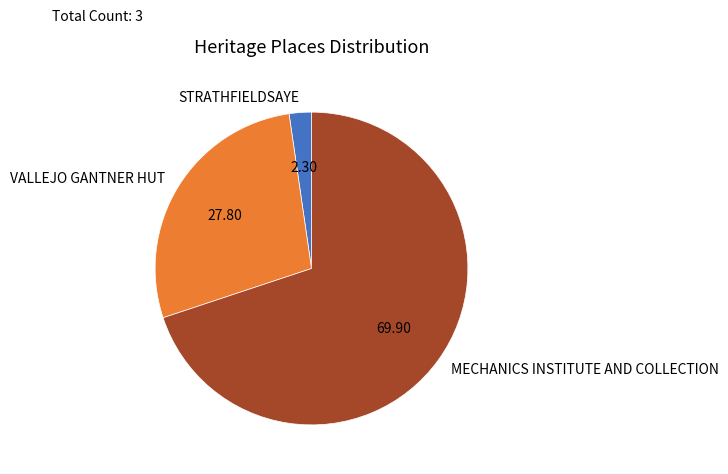

Does any single category account for the majority?

Yes